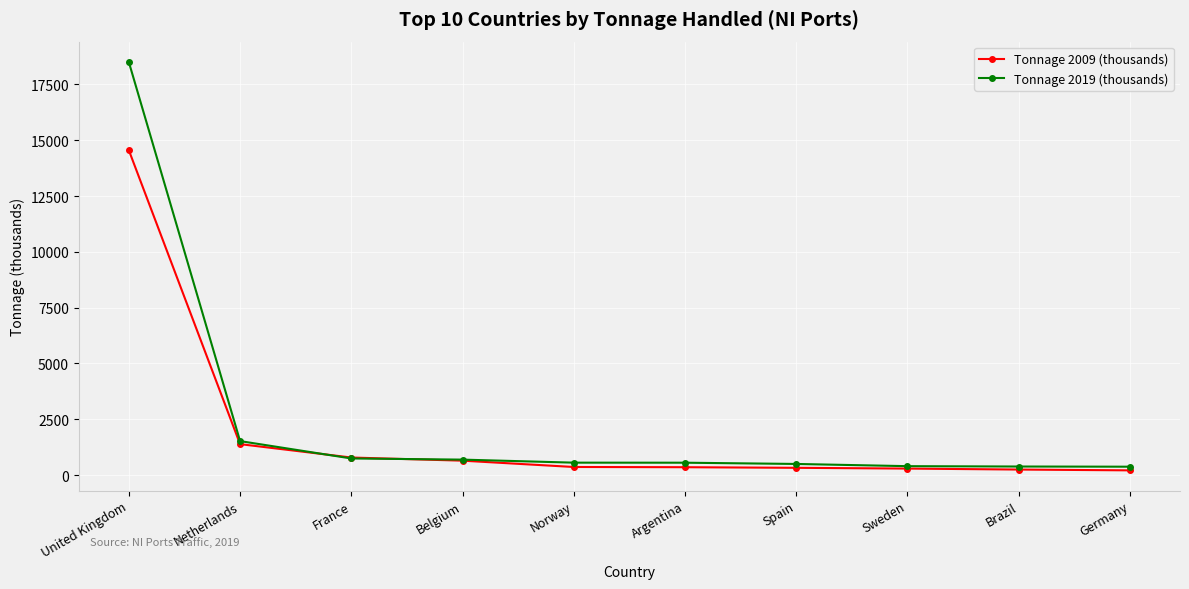

Which series has the largest range (max minus min)?

Tonnage 2019 (thousands)